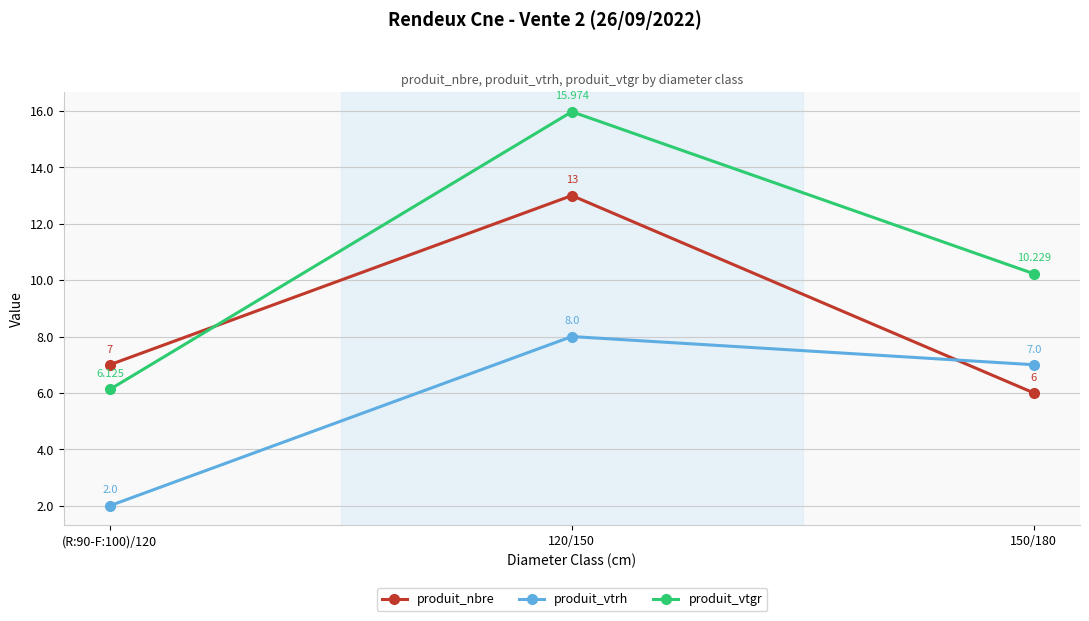

How many categories are shown in the chart?

3